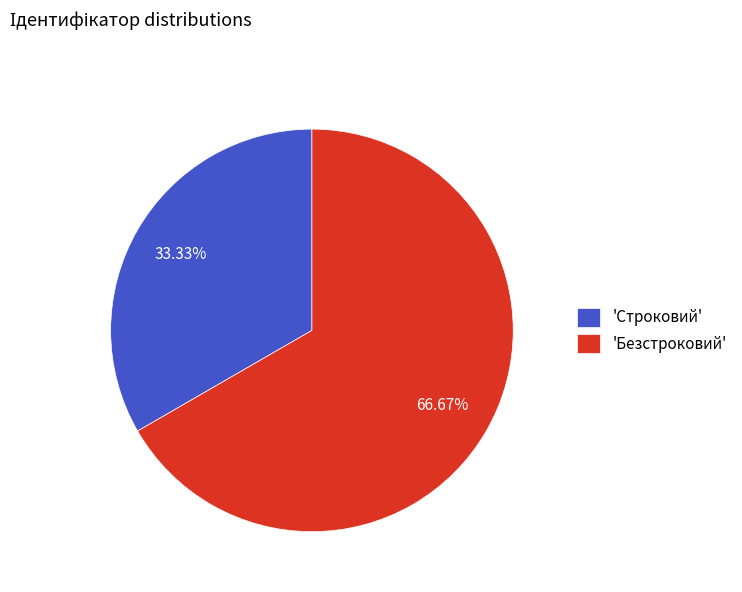

What is the smallest slice in the pie chart?

'Строковий'